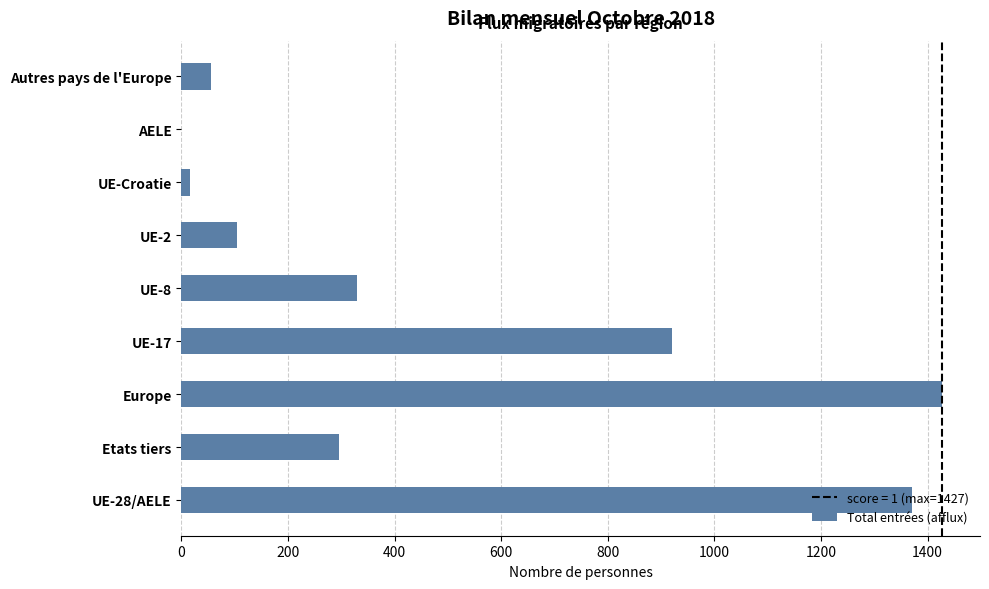

What is the change in value from UE-8 to Autres pays de l'Europe?

-273